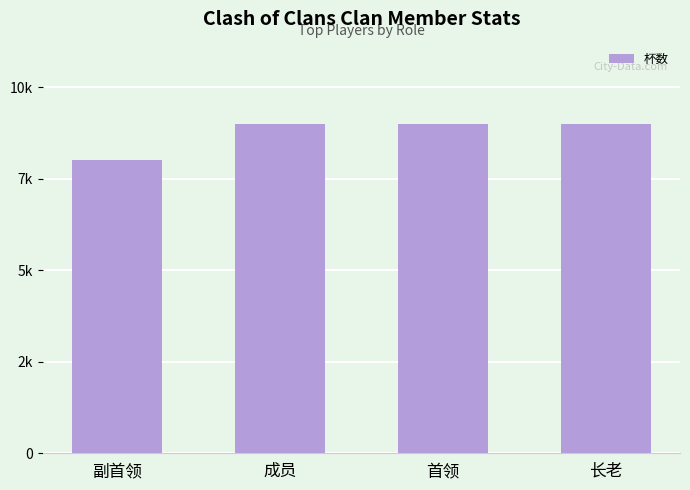

Reading left to right, what are all the values shown in this chart?

副首领=8026	成员=9000	首领=9000	长老=9000